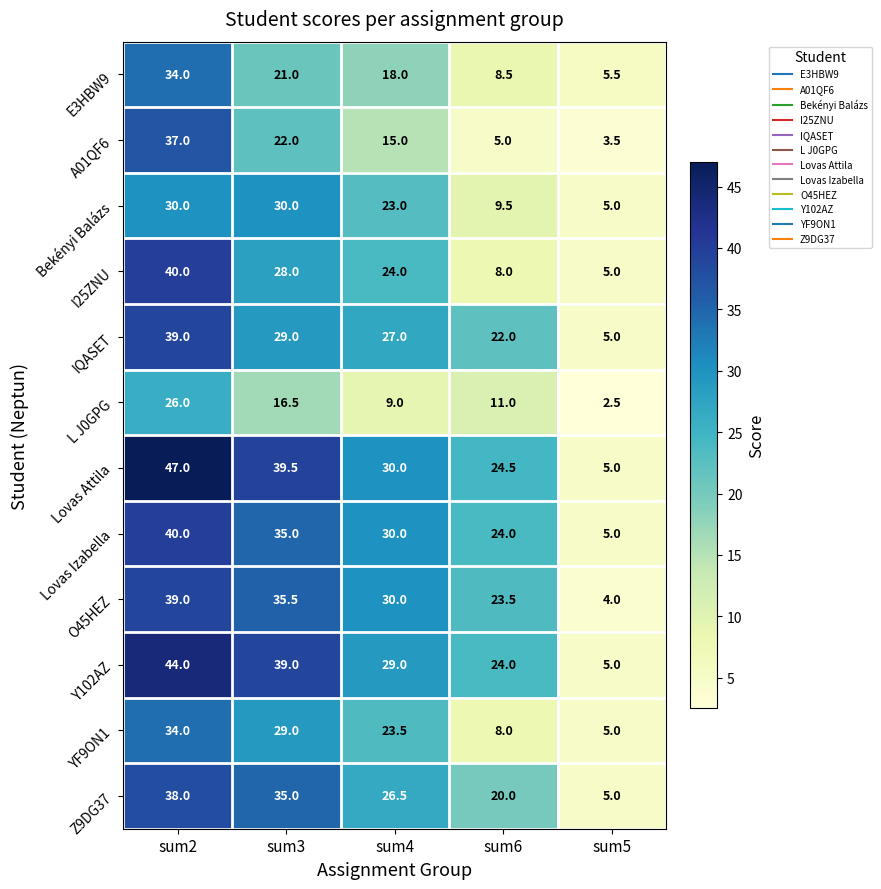

At which label does O45HEZ first exceed 30?

sum2